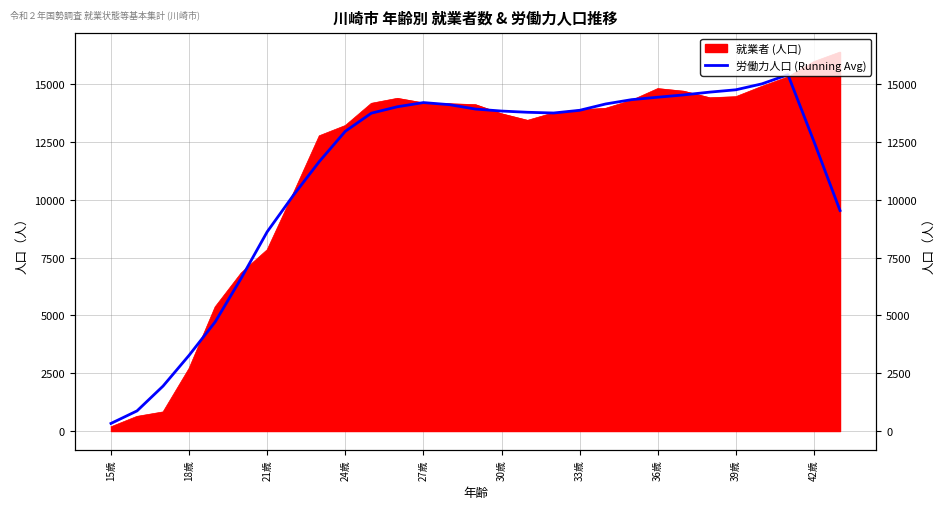

The value at 36歳 is 3596.4. True or false?

False